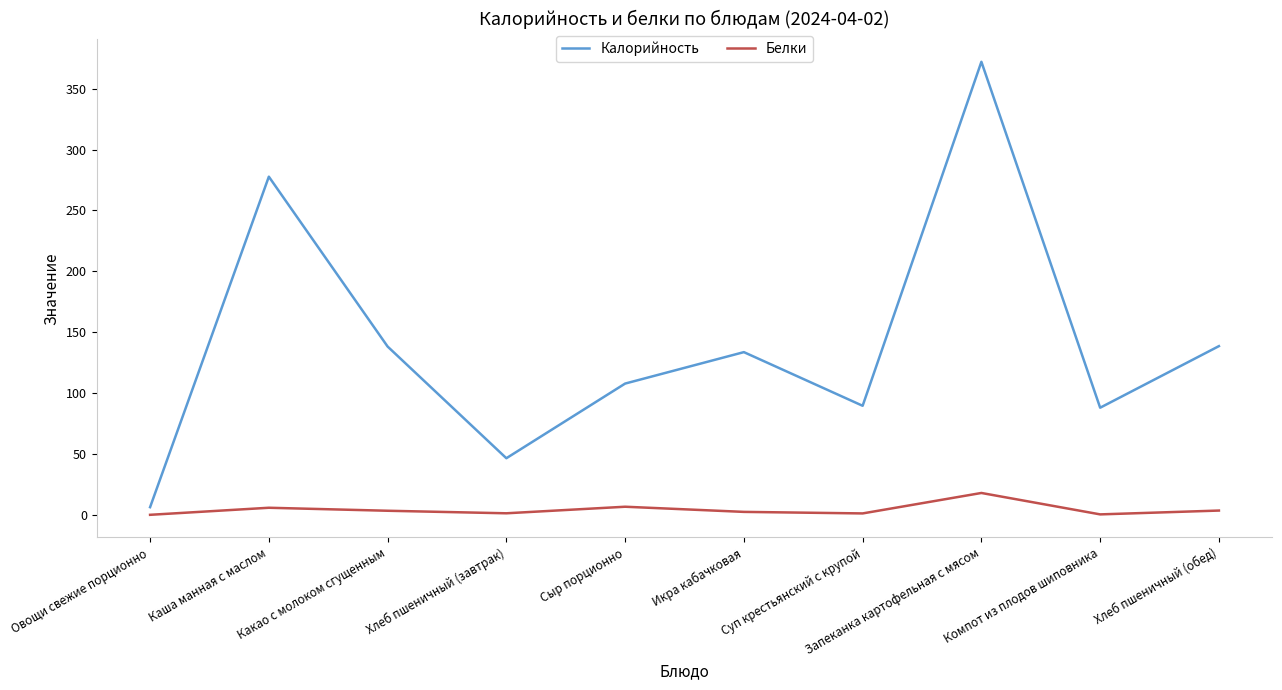

The Калорийность series shows 132.9 at Суп крестьянский с крупой. True or false?

False